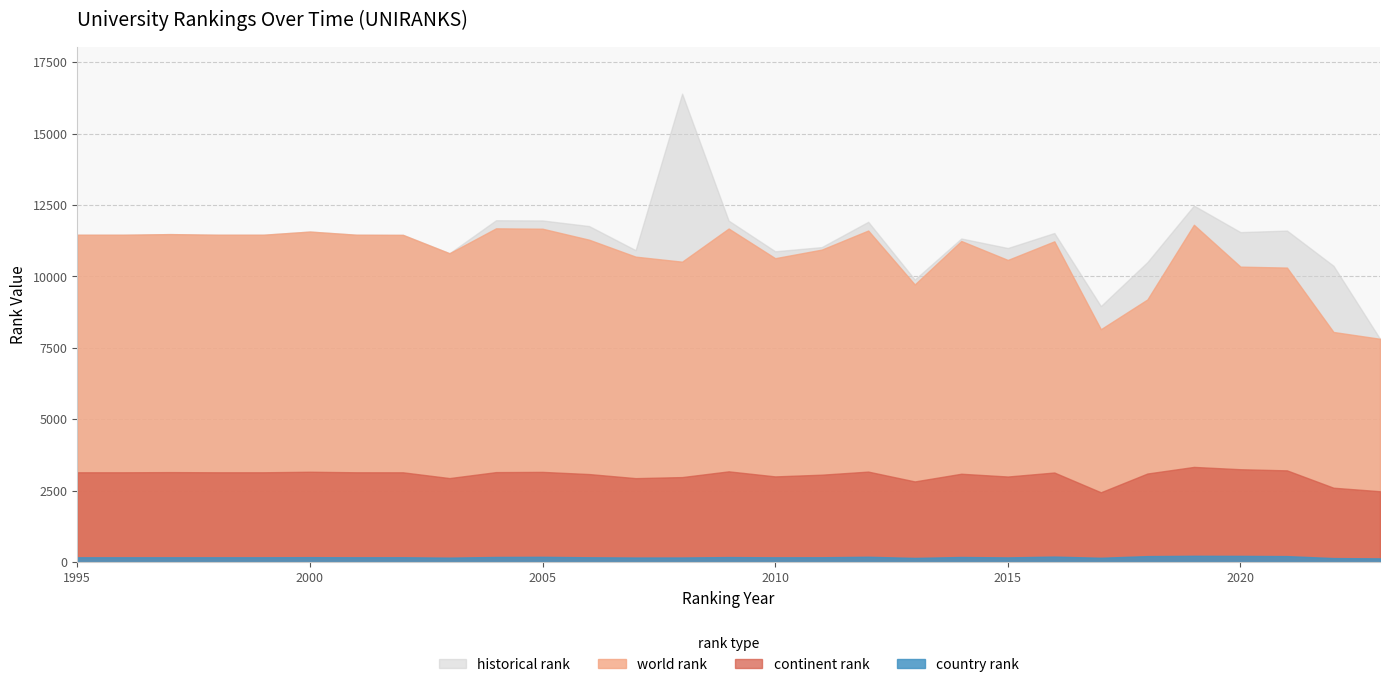

At how many categories does at least one series exceed 10107?

26